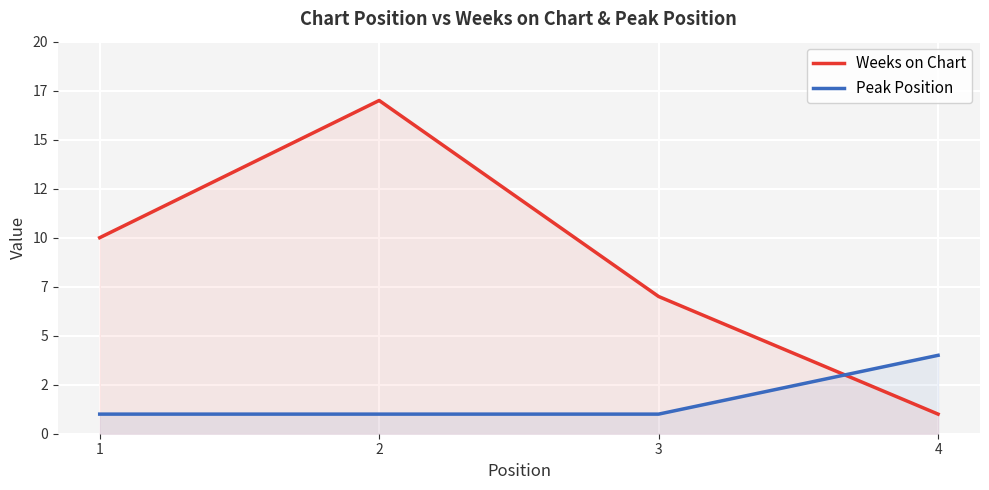

Is the value of Weeks on Chart at 1 greater than the value of Peak Position at 3?

Yes